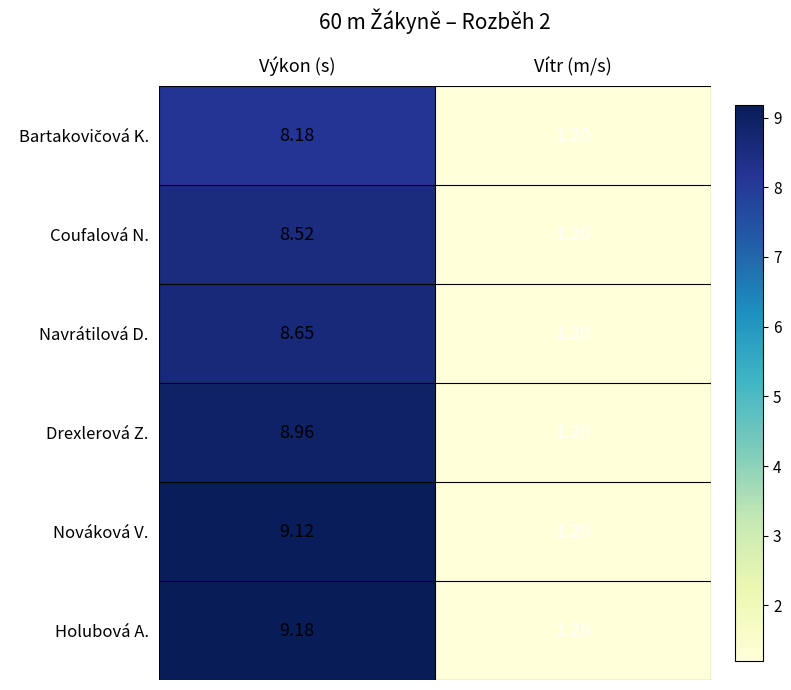

At which label does Drexlerová Z. reach its minimum?

Vítr (m/s)